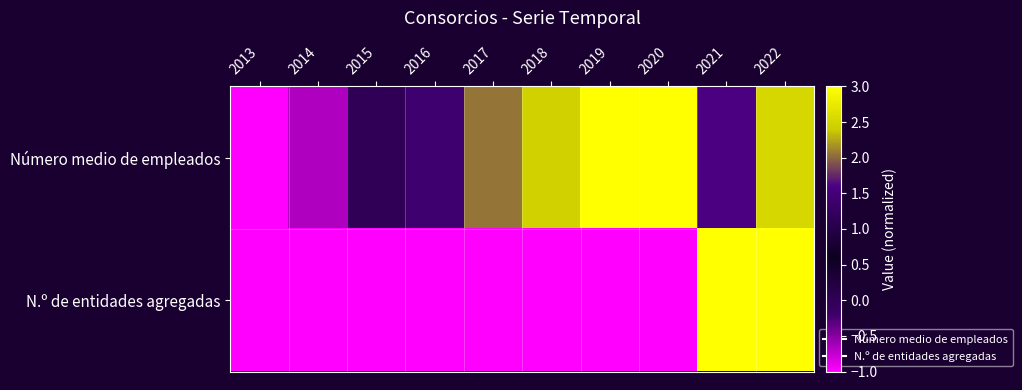

Which has a higher value, 2013 or 2015?

2015